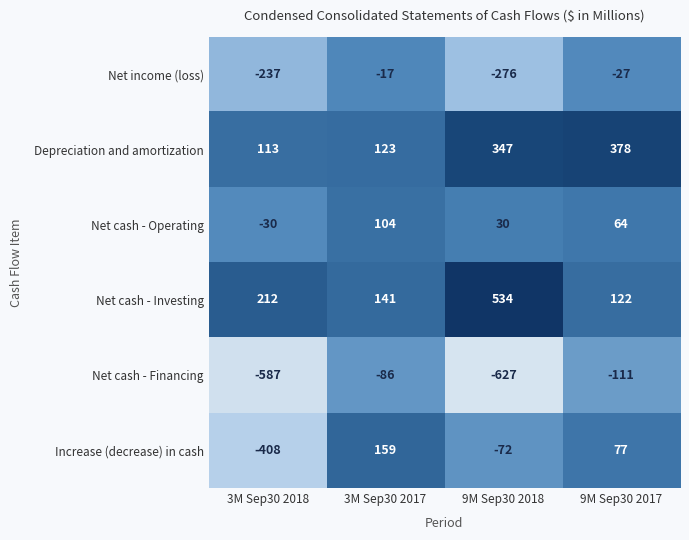

The value of Net cash - Investing at 3M Sep30 2018 is 212. True or false?

True